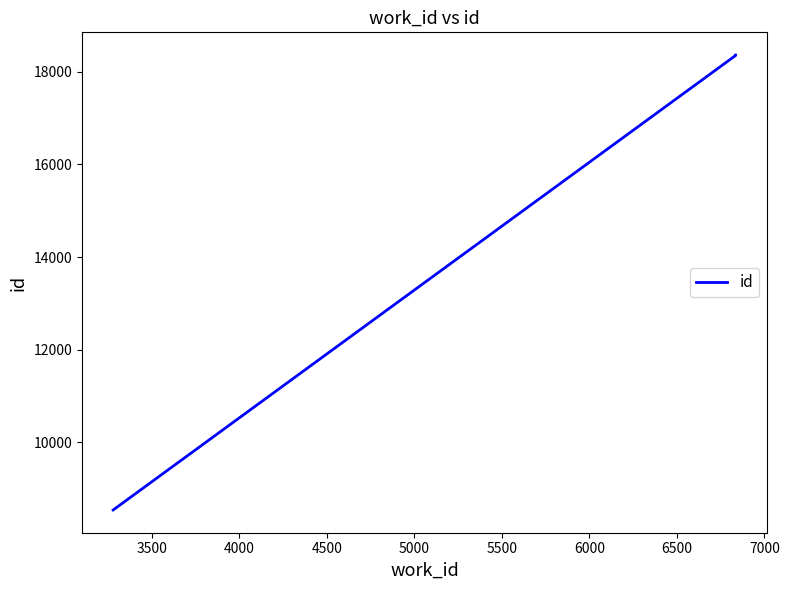

Which has a higher value, 3500 or 4500?

4500